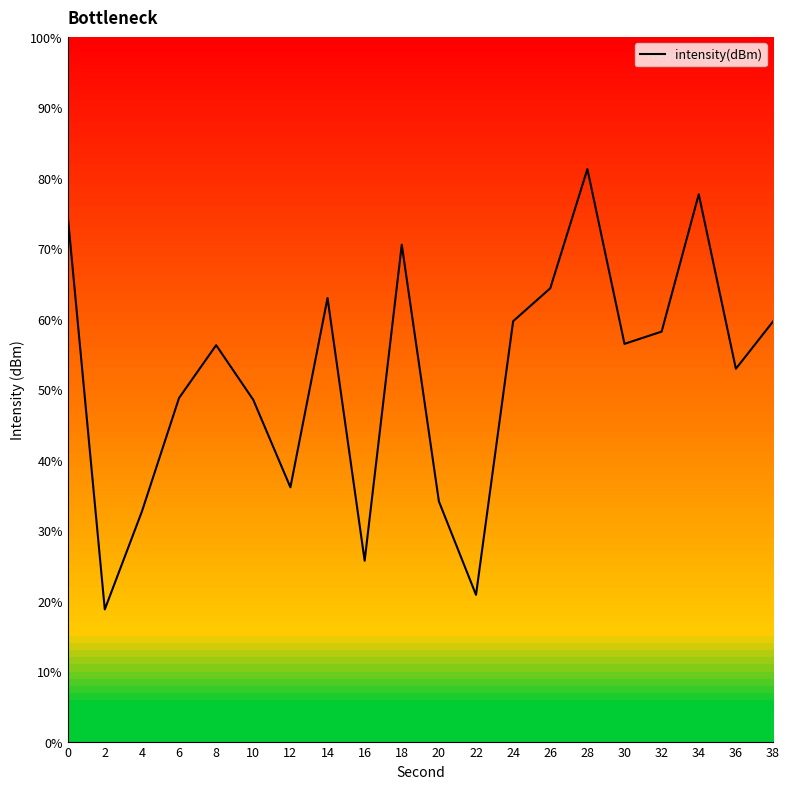

What is the approximate value at 2?

18.8